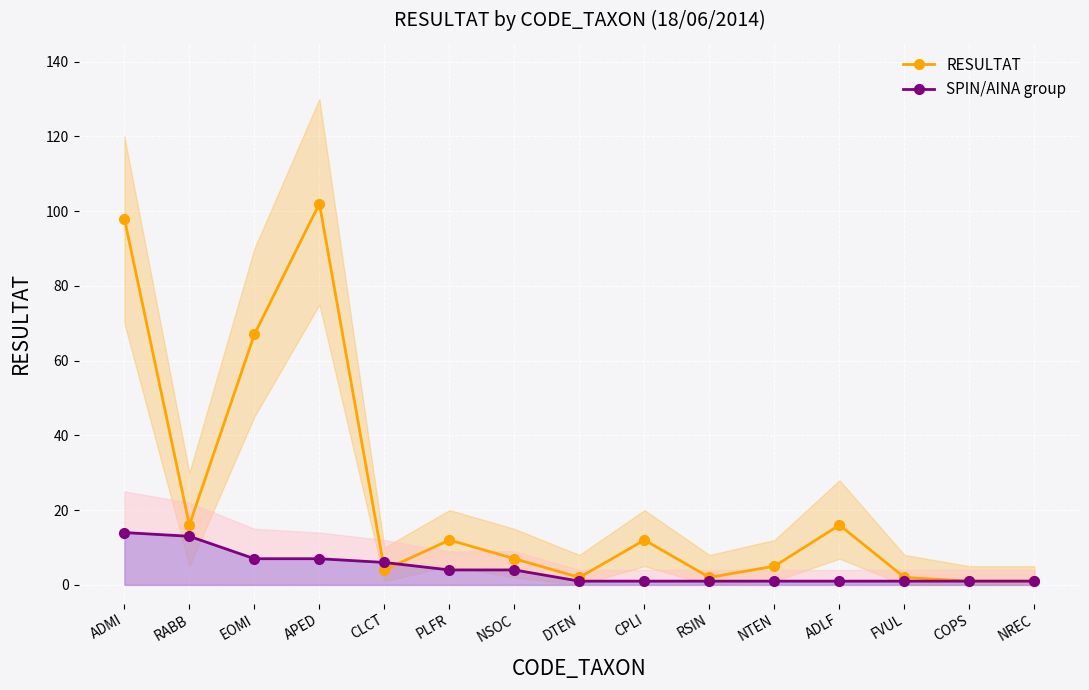

Does the chart display data point markers on the line(s)?

Yes